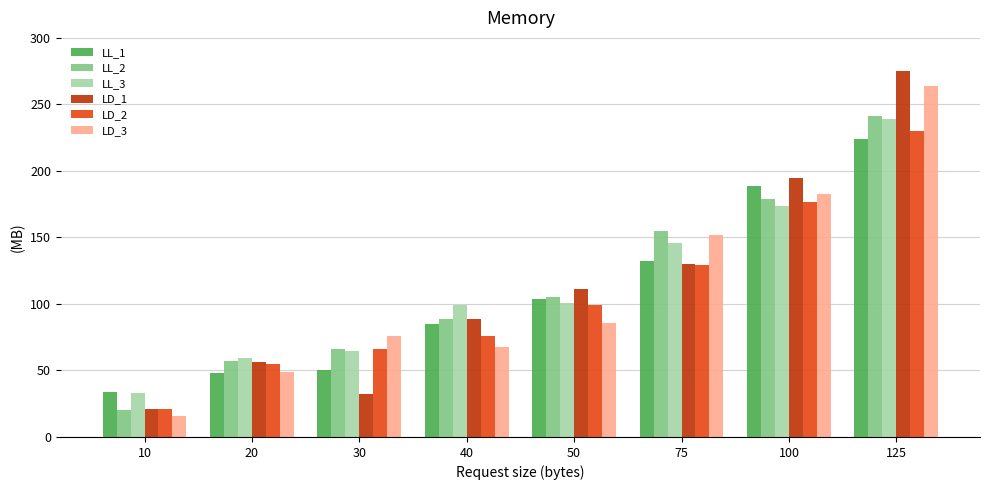

The LD_2 series shows 37 at 10. True or false?

False